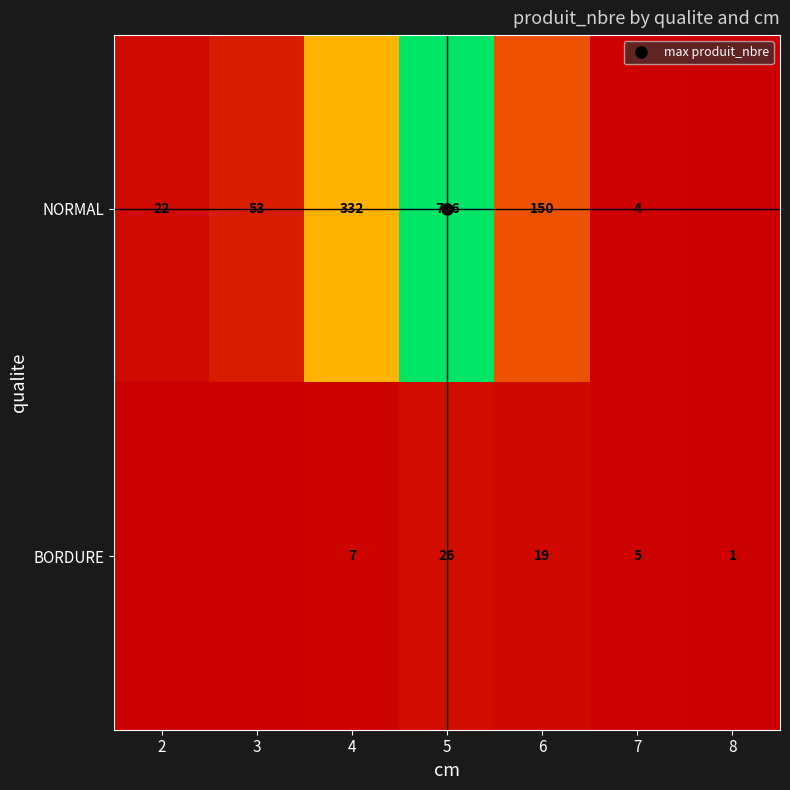

What is the average value of the BORDURE series?

8